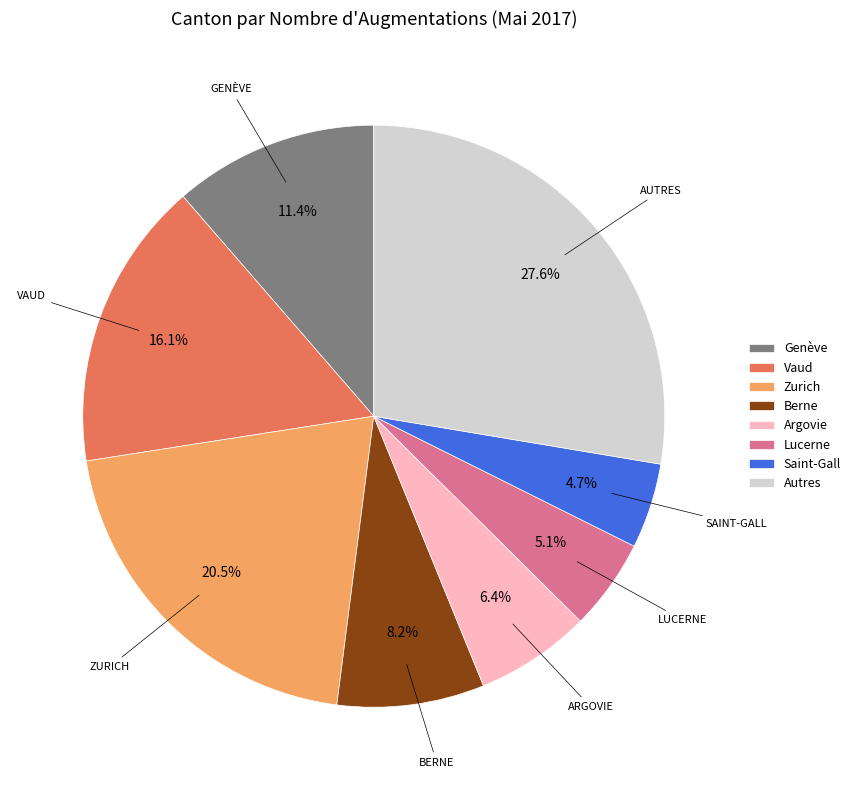

Which has a higher value, Berne or Autres?

Autres